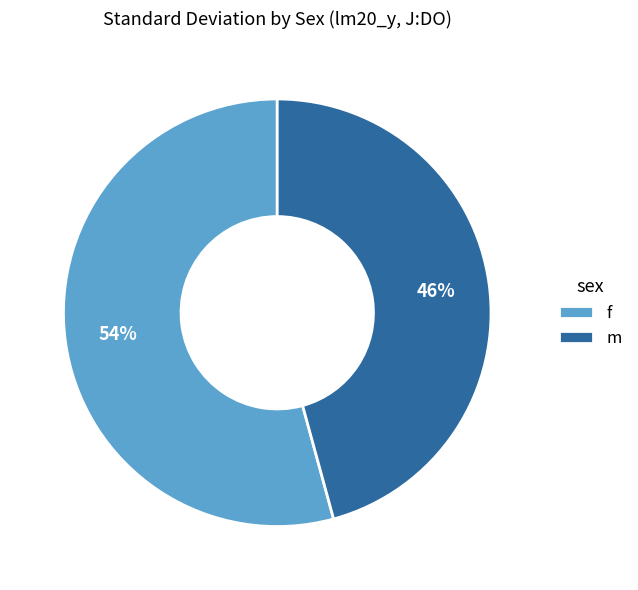

What percentage is the f slice, to the nearest percent?

54%